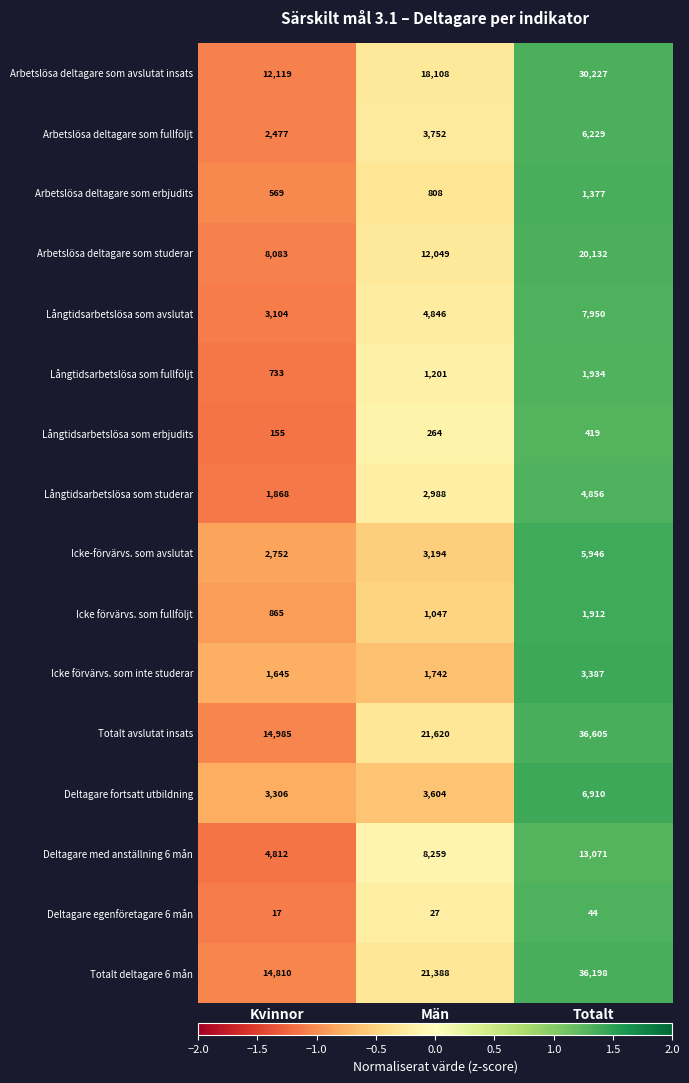

The value of Arbetslösa deltagare som avslutat insats at Kvinnor is 7856. True or false?

False